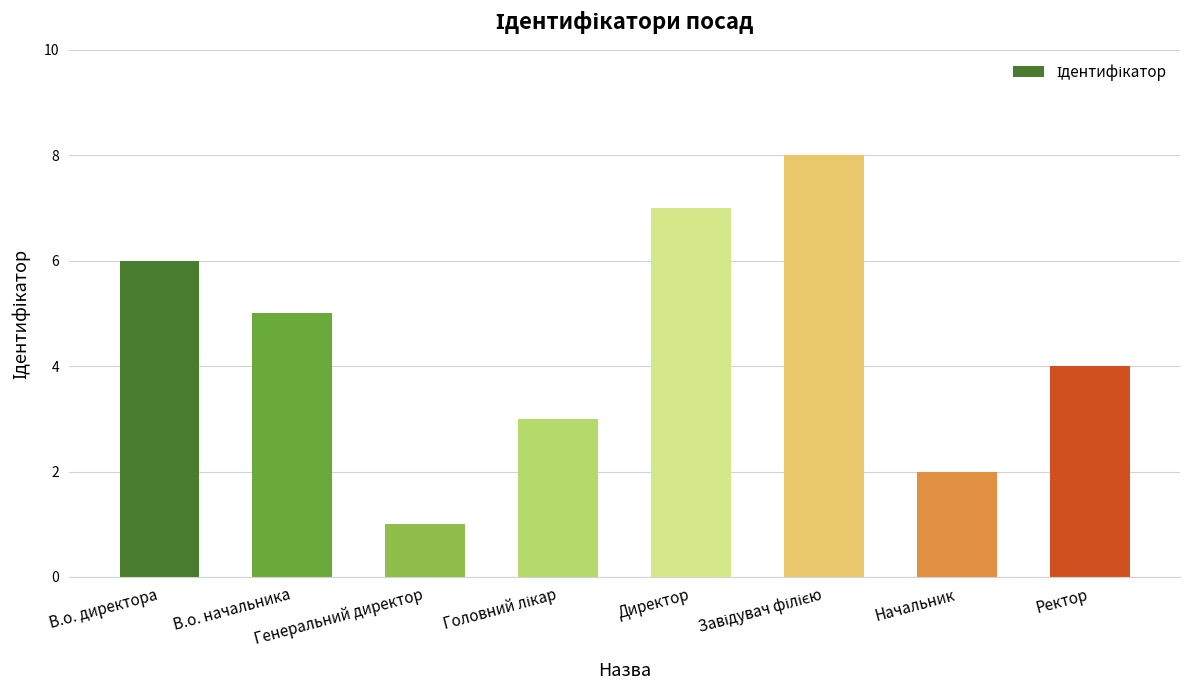

The value at Генеральний директор is 1. True or false?

True